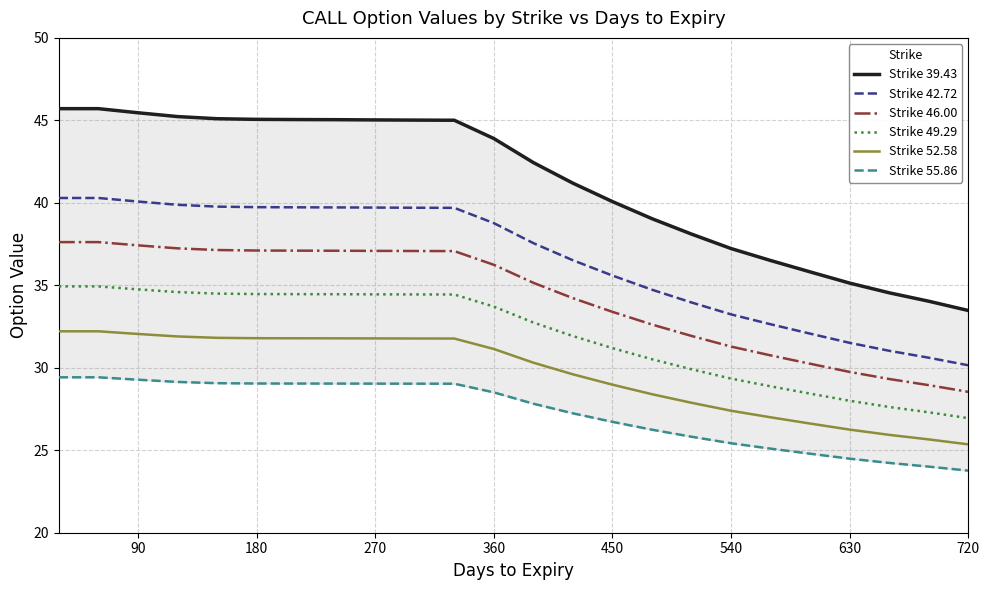

What are all the series names shown in the legend?

Strike 39.43, Strike 42.72, Strike 46.00, Strike 49.29, Strike 52.58, Strike 55.86